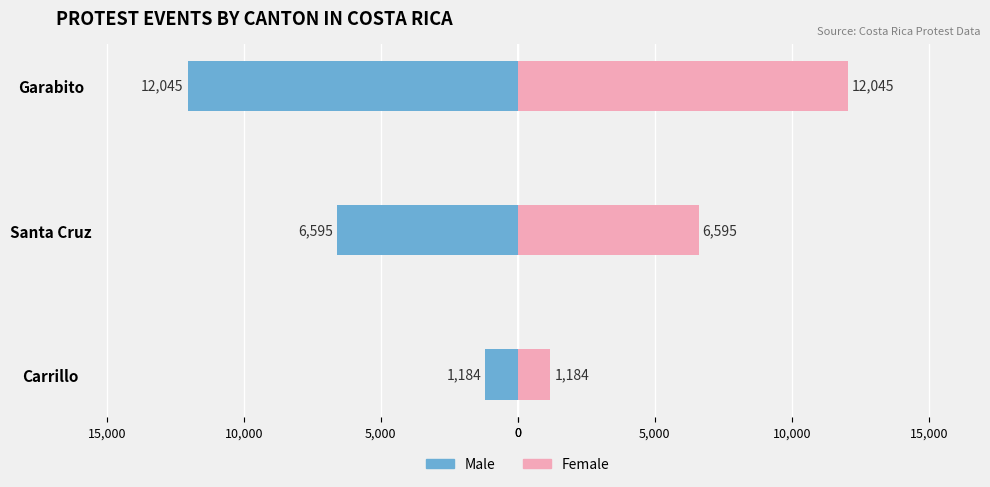

The value of Male at Carrillo is -319. True or false?

False